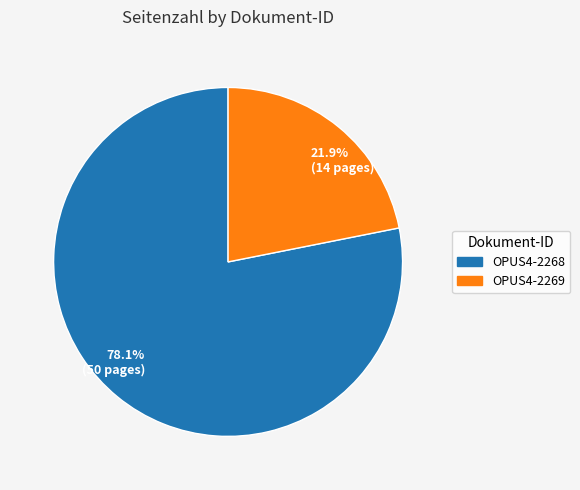

How many slices are in this pie chart?

2